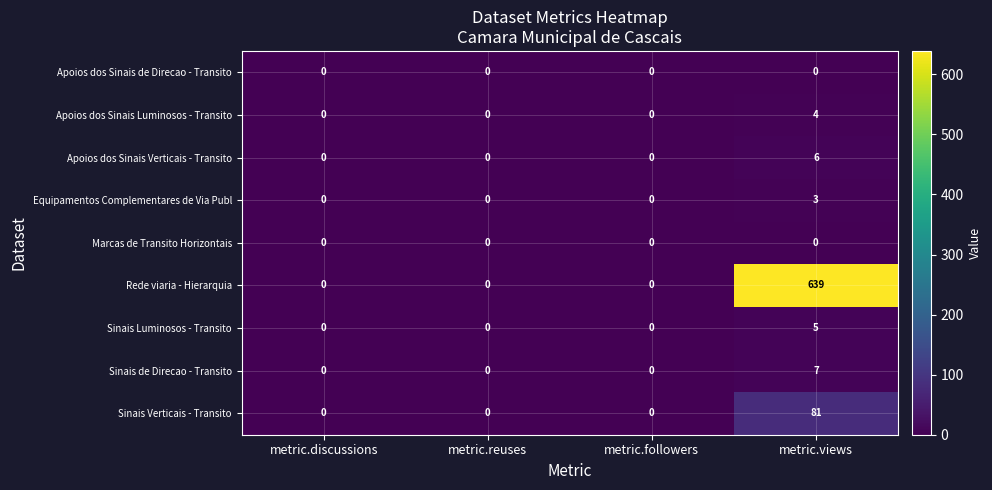

Which series has the largest range (max minus min)?

Rede viaria - Hierarquia